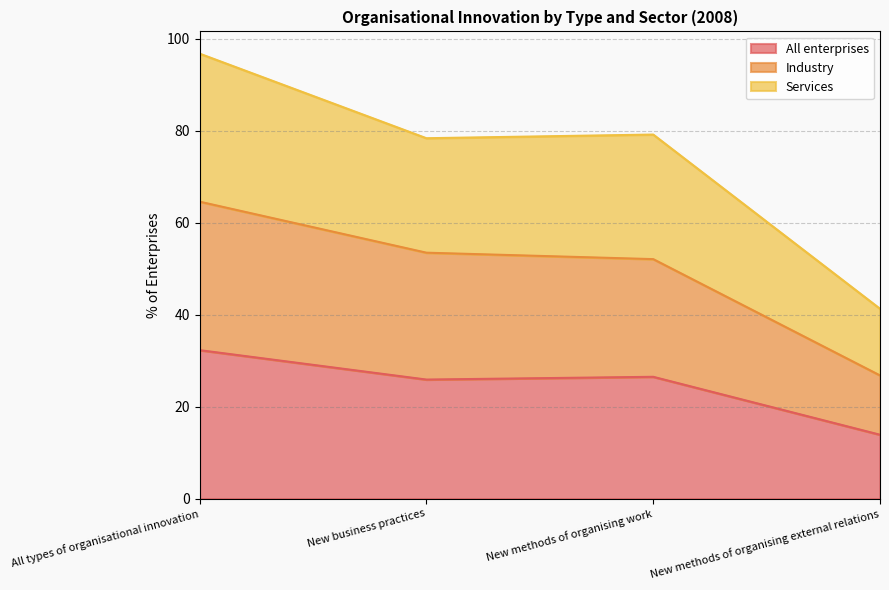

Which series changed the most between All types of organisational innovation and New methods of organising work?

Services